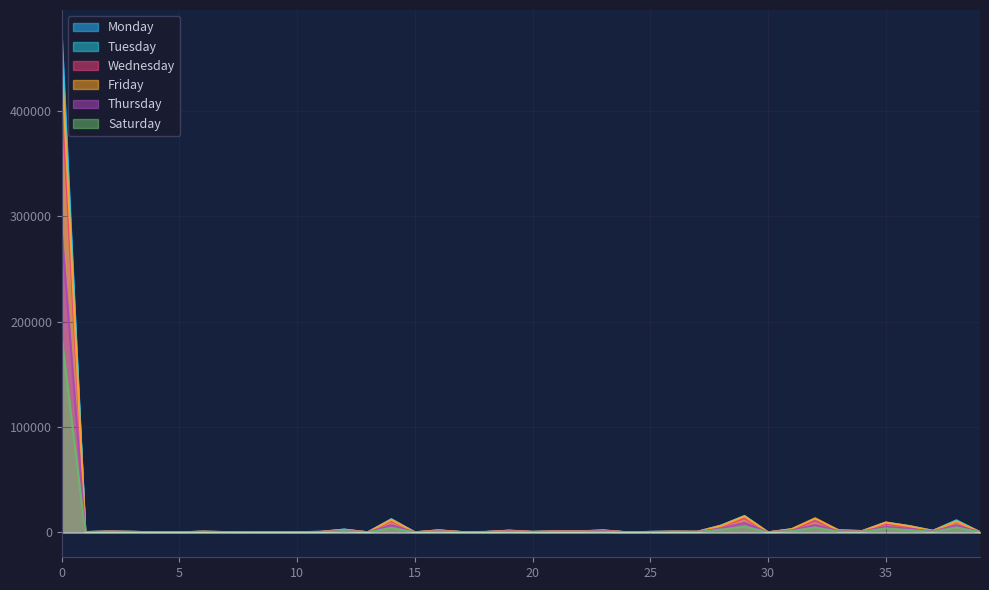

Which series has the widest spread of values?

Monday